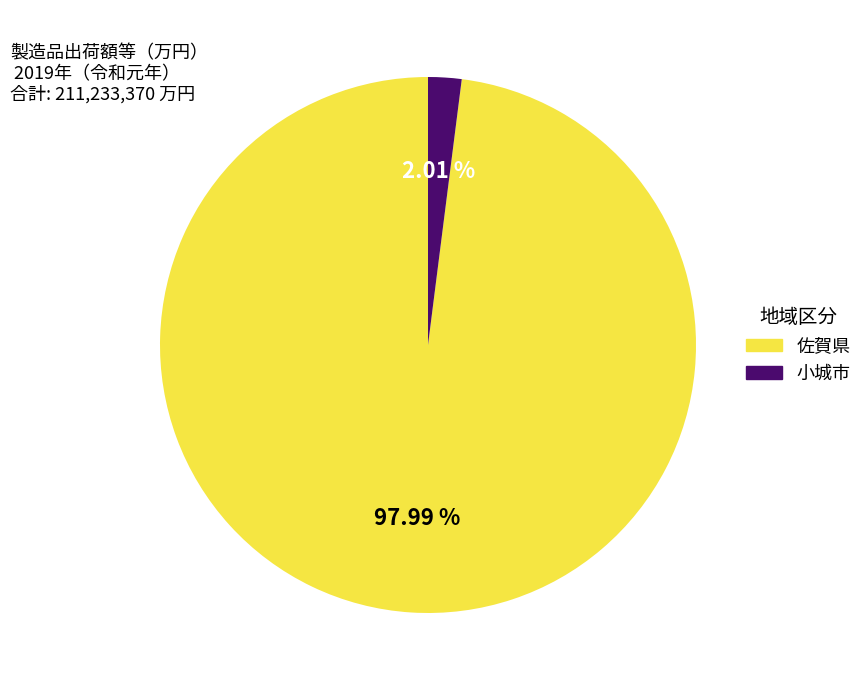

Which has a higher value, 小城市 or 佐賀県?

佐賀県